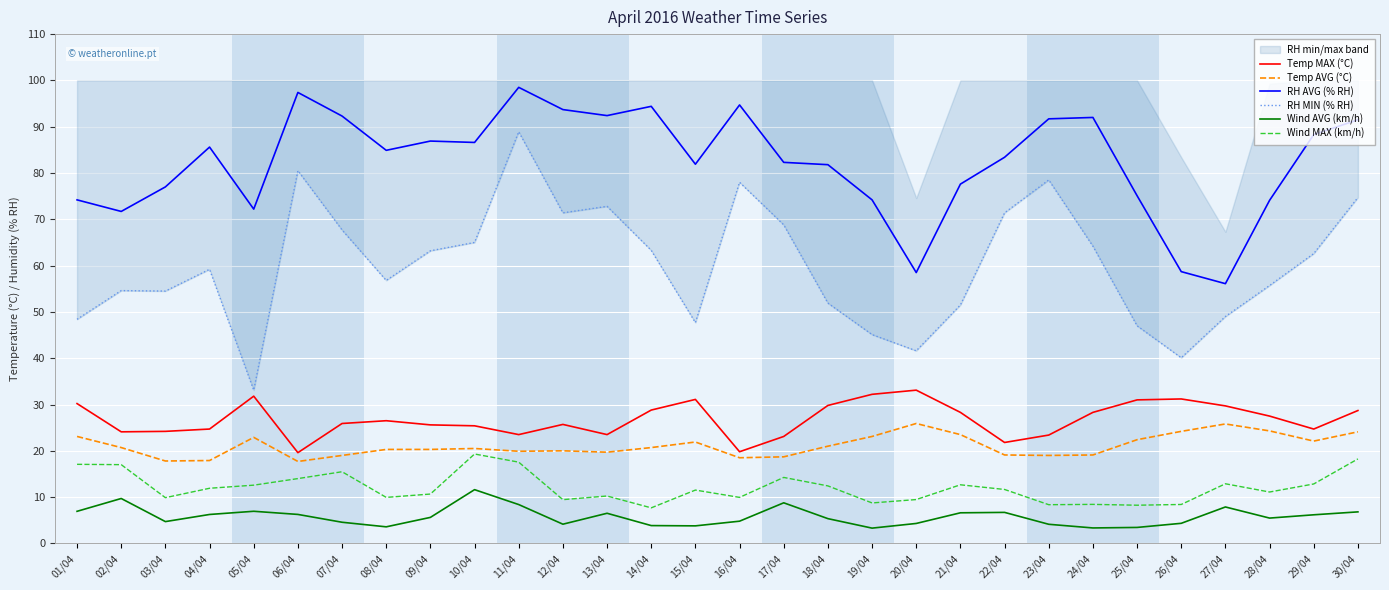

How many data points in RH MIN (% RH) are less than 62?

15